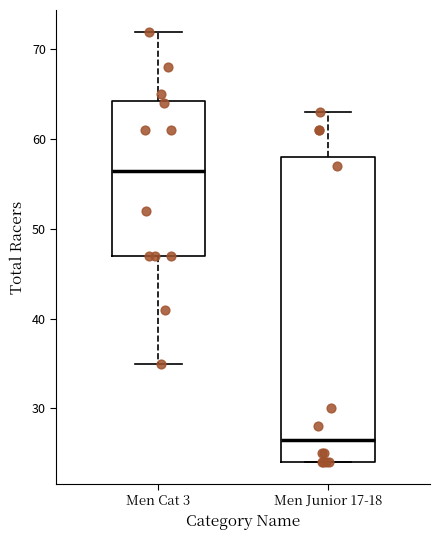

Where does the median line of the box for Men Junior 17-18 sit on the y-axis? The values are not printed on the chart, so give them approximately, as read against the axis.

27